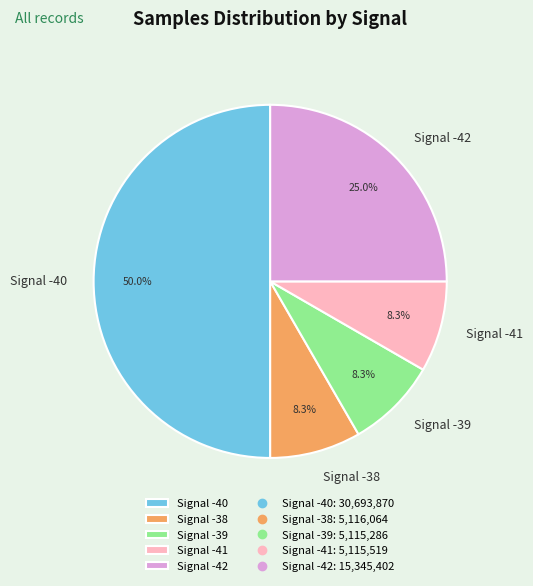

What is the ratio of the value at Signal -41 to the value at Signal -42?

0.3